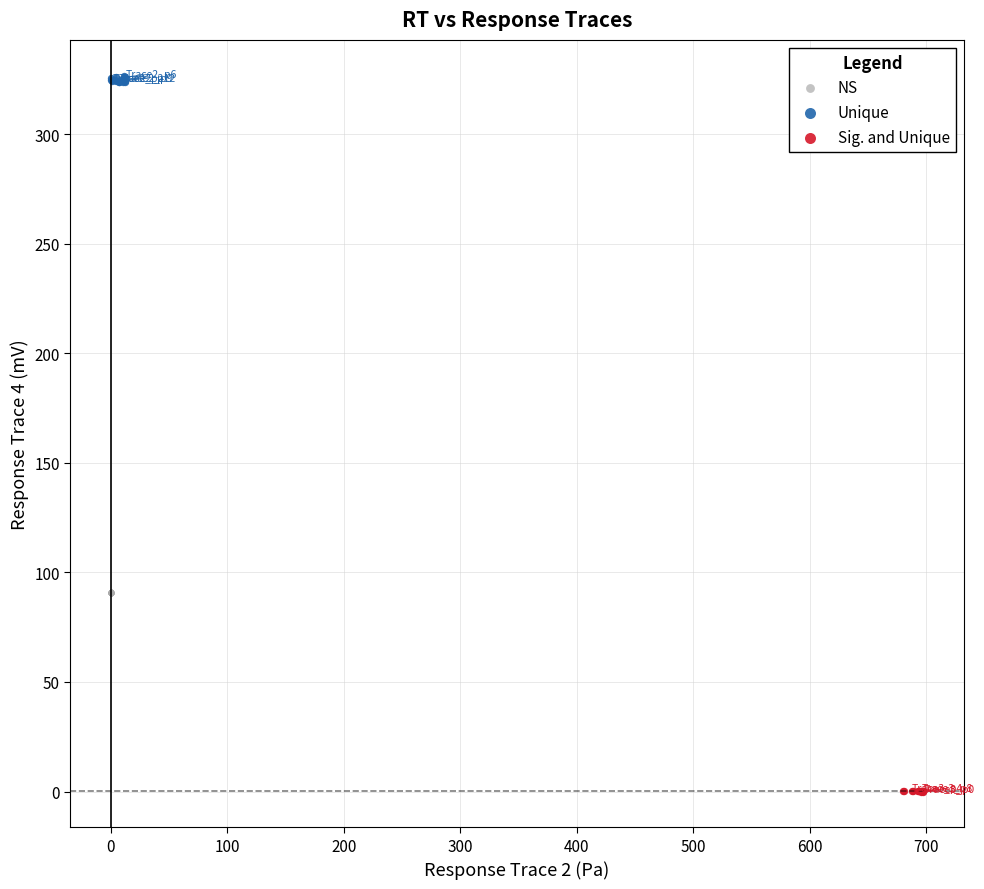

Which series reaches the minimum Y coordinate?

Sig. and Unique